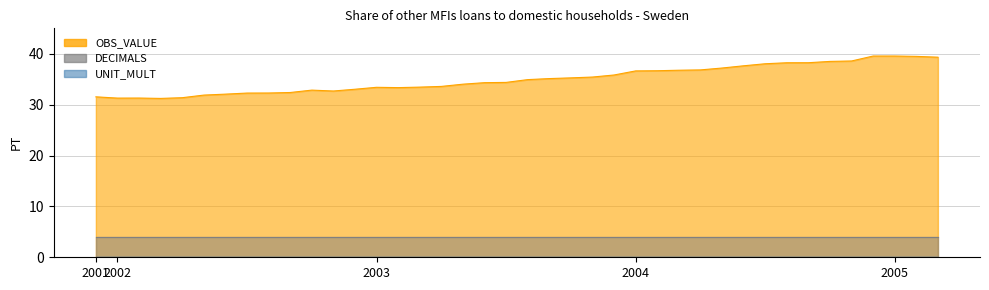

What is the approximate value of OBS_VALUE at 2004-08?

38.2